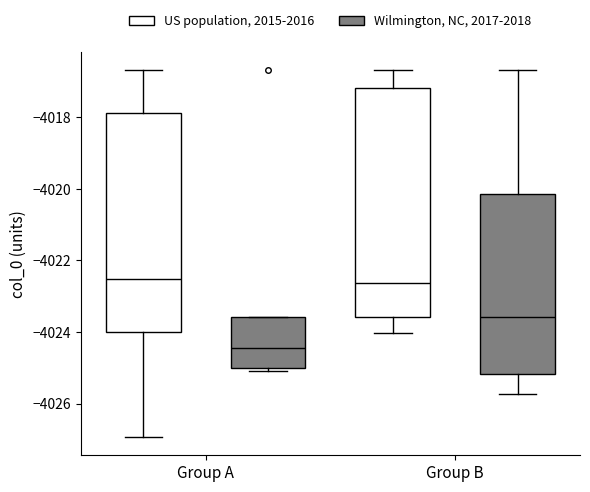

Reading left to right, read every box against the y-axis: the position of its median line, the range the box covers, and the ends of its whiskers. The values are not printed on the chart, so give them approximately, as read against the axis.

Group A (US population, 2015-2016): median -4022.6, box -4024.0 to -4017.8, whiskers -4027.0 to -4016.6
Group A (Wilmington, NC, 2017-2018): median -4024.4, box -4025.0 to -4023.6, whiskers -4025.0 (just below the box's lower edge) to -4023.6
Group B (US population, 2015-2016): median -4022.6, box -4023.6 to -4017.2, whiskers -4024.0 to -4016.6
Group B (Wilmington, NC, 2017-2018): median -4023.6, box -4025.2 to -4020.2, whiskers -4025.8 to -4016.6